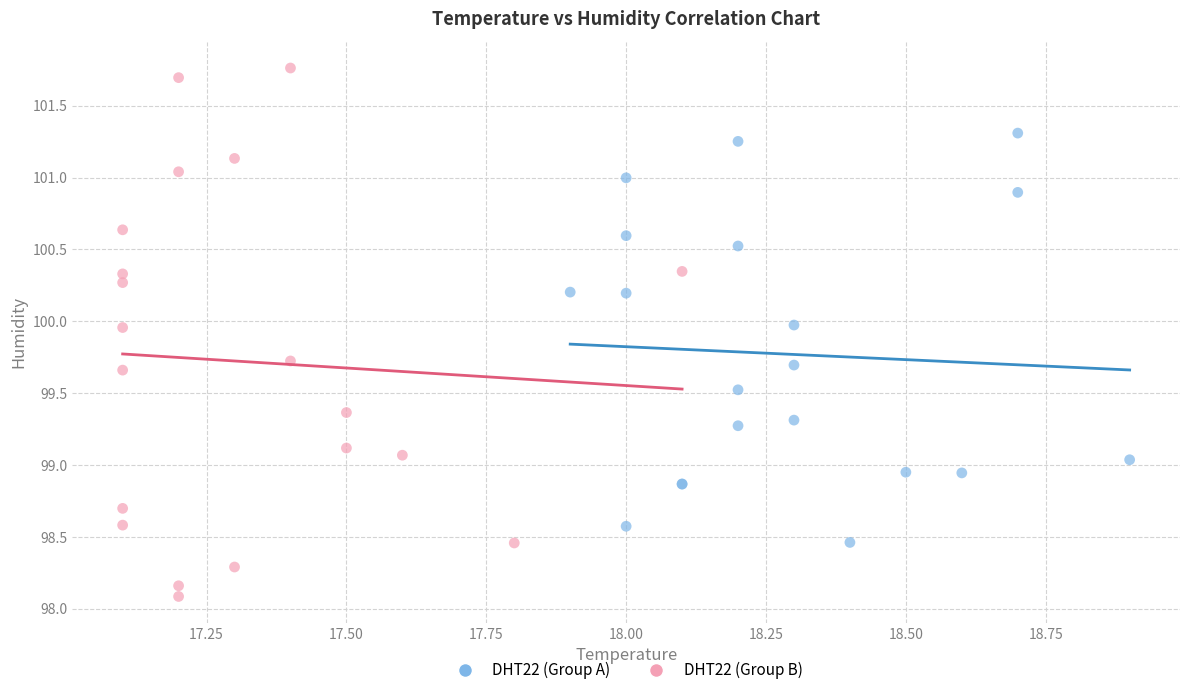

Which series has the largest Y range (max minus min)?

DHT22 (Group B)